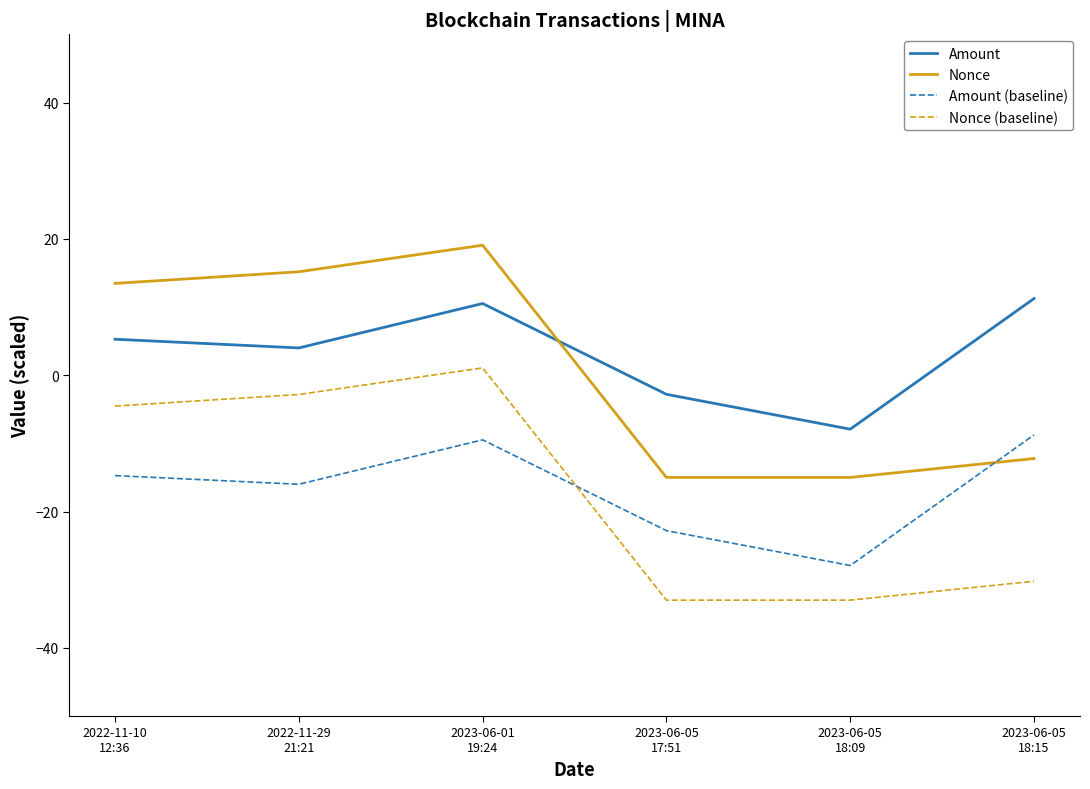

True or false: Nonce (baseline) and Amount cross at least once.

False